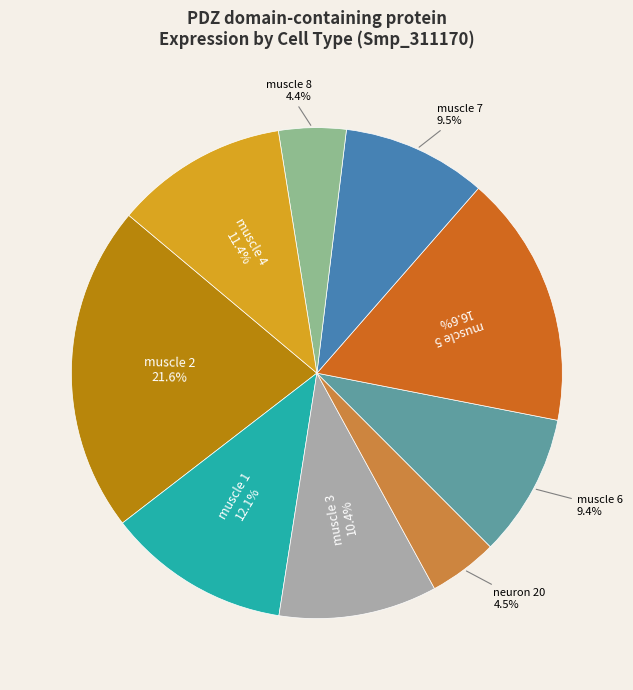

Is there any slice that represents more than half of the pie?

No